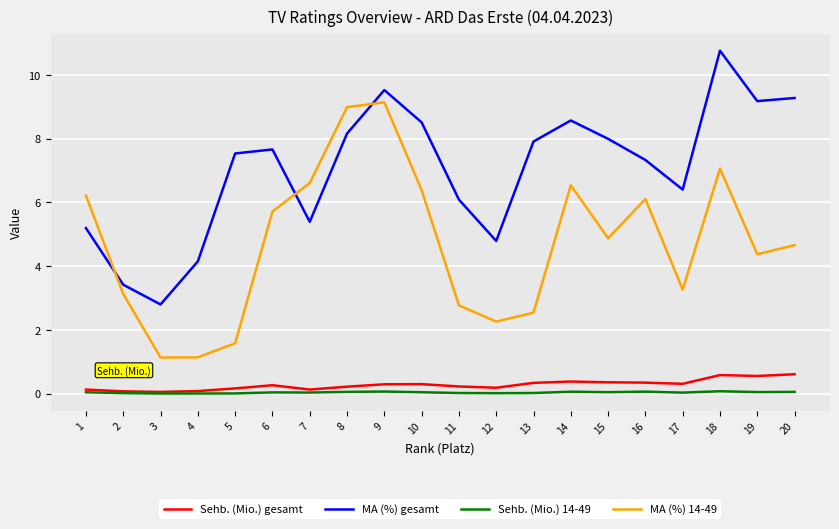

What is the difference between the highest and lowest values at 13?

7.9